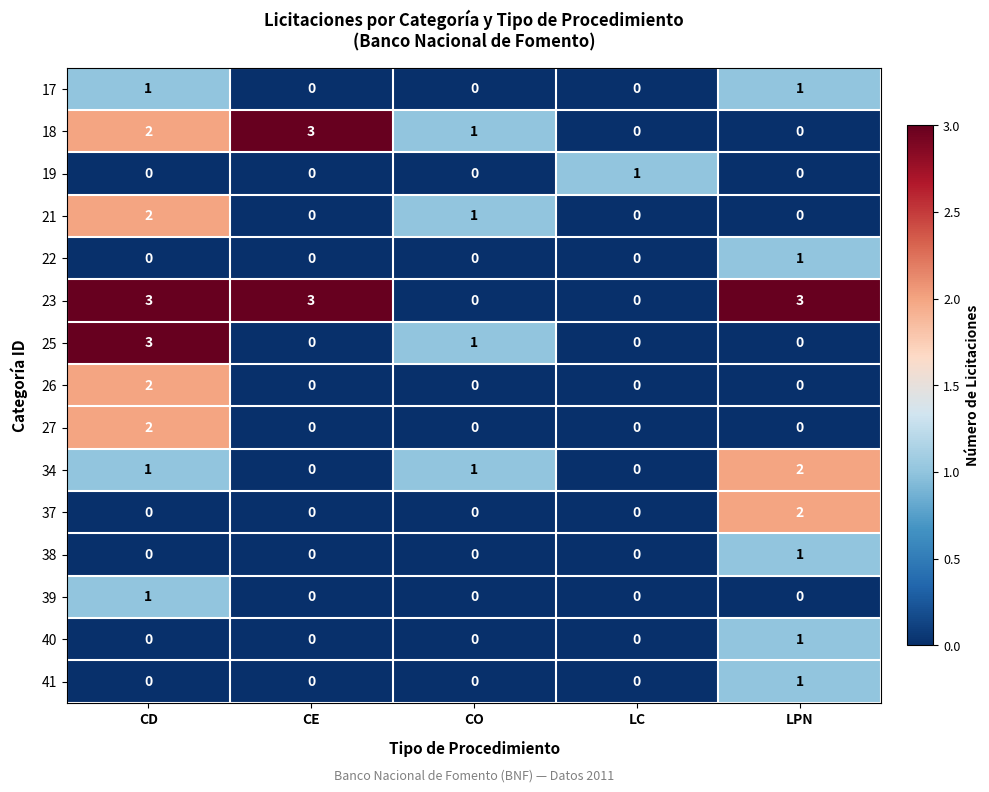

At which category is the sum across all series the highest?

CD